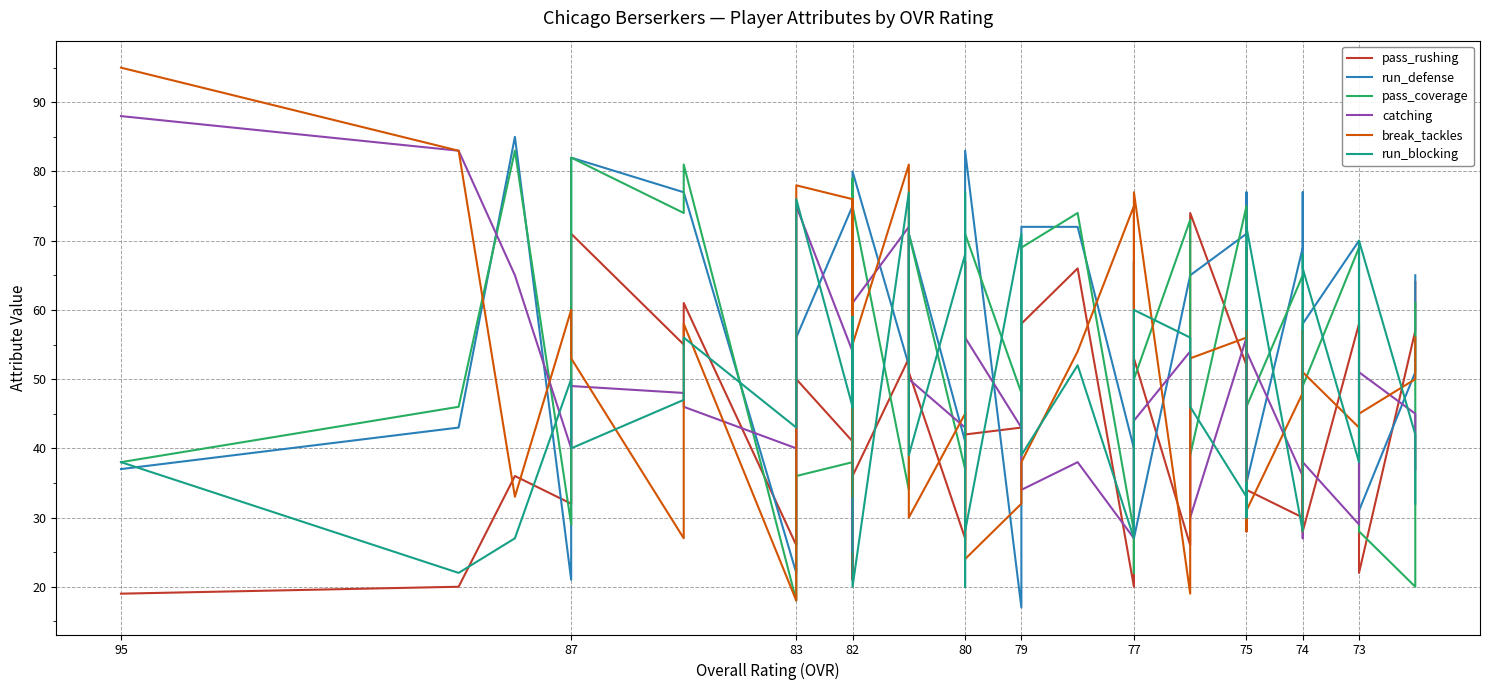

Reading right to left, what are all the values shown in this chart?

pass_rushing: 64	57	22	58	28	33	38	30	34	69	30	52	74	26	53	37	20	66	58	43	42	47	45	27	51	53	36	43	27	21	41	50	26	61	55	71	32	36	20	19
run_defense: 65	51	31	70	58	38	77	69	35	69	77	71	65	65	27	67	40	72	72	17	83	44	37	41	71	52	80	75	39	71	75	56	22	77	77	82	21	85	43	37
pass_coverage: 61	20	28	69	49	38	64	65	46	49	64	75	39	73	50	22	28	74	69	48	71	39	31	37	71	34	75	75	38	79	38	36	18	81	74	82	29	83	46	38
catching: 37	45	51	29	38	27	28	36	54	31	28	56	30	54	44	43	27	38	34	43	56	67	52	43	50	72	61	25	54	73	54	75	40	46	48	49	40	65	83	88
break_tackles: 56	50	45	43	51	28	57	48	31	28	57	56	53	19	77	52	75	54	38	32	24	67	25	45	30	81	55	51	76	33	76	78	18	58	27	53	60	33	83	95
run_blocking: 32	42	70	38	66	68	35	28	72	30	35	33	46	56	60	32	27	52	39	71	28	20	77	68	39	77	20	50	46	59	46	76	43	56	47	40	50	27	22	38